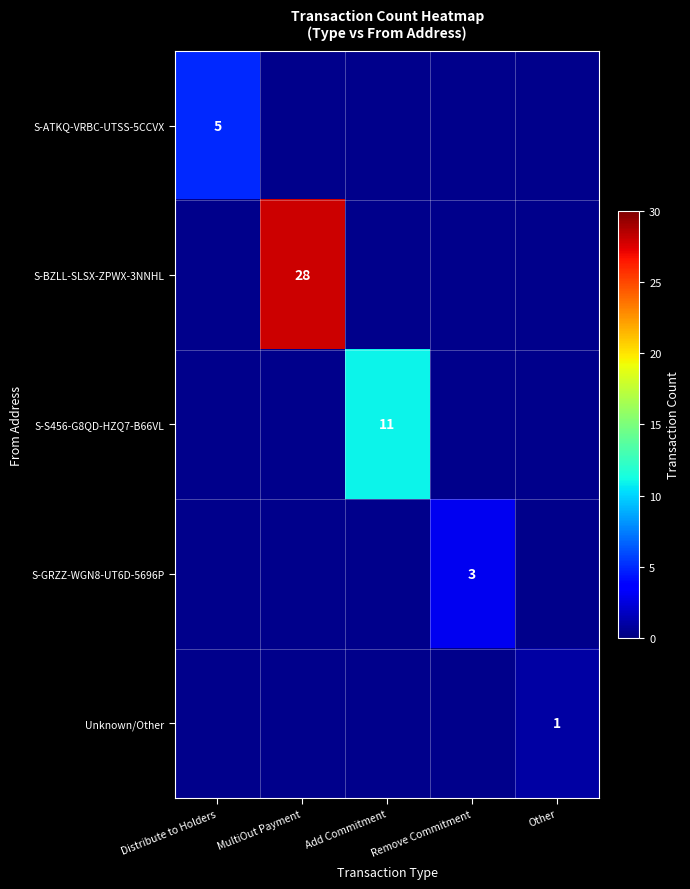

True or false: S-BZLL-SLSX-ZPWX-3NNHL has a value of 47 at MultiOut Payment.

False